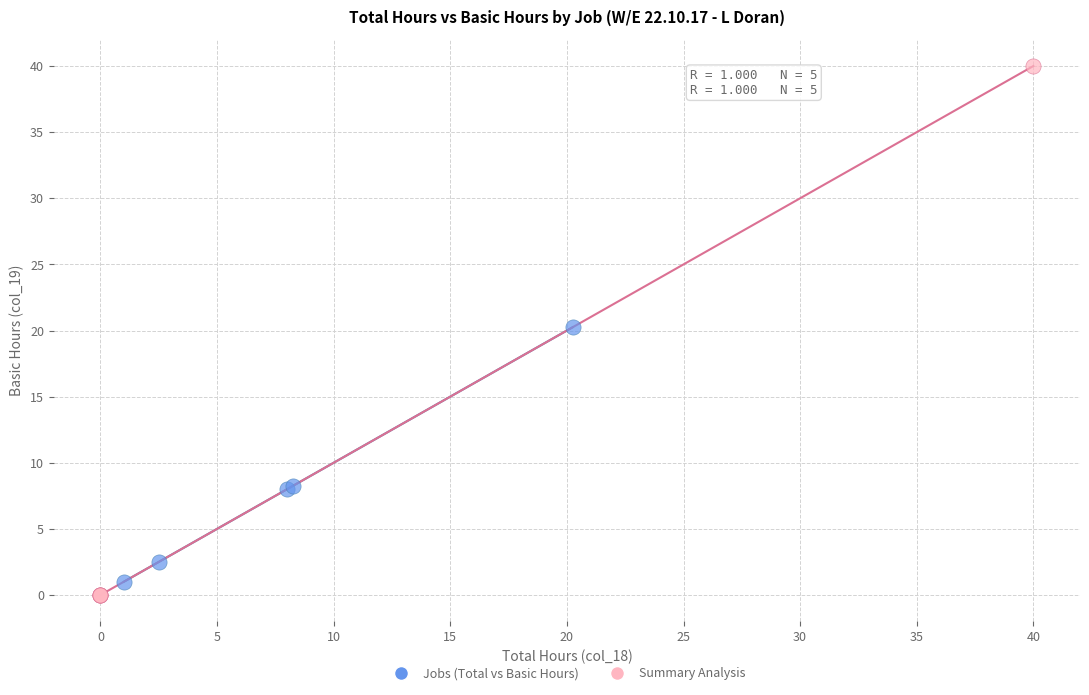

Which series reaches the maximum Y coordinate?

Summary Analysis